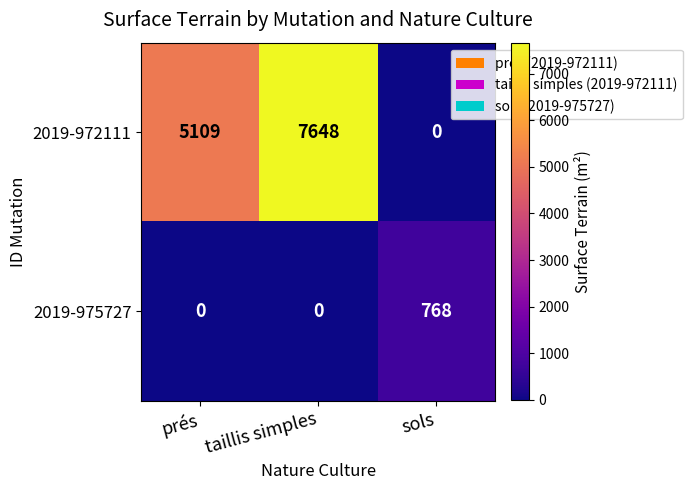

The value of 2019-975727 at sols is 768. True or false?

True